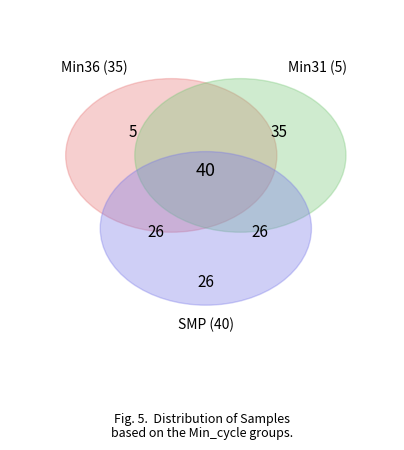

To the nearest percent, what is the combined percentage of 36 and 36?

5%